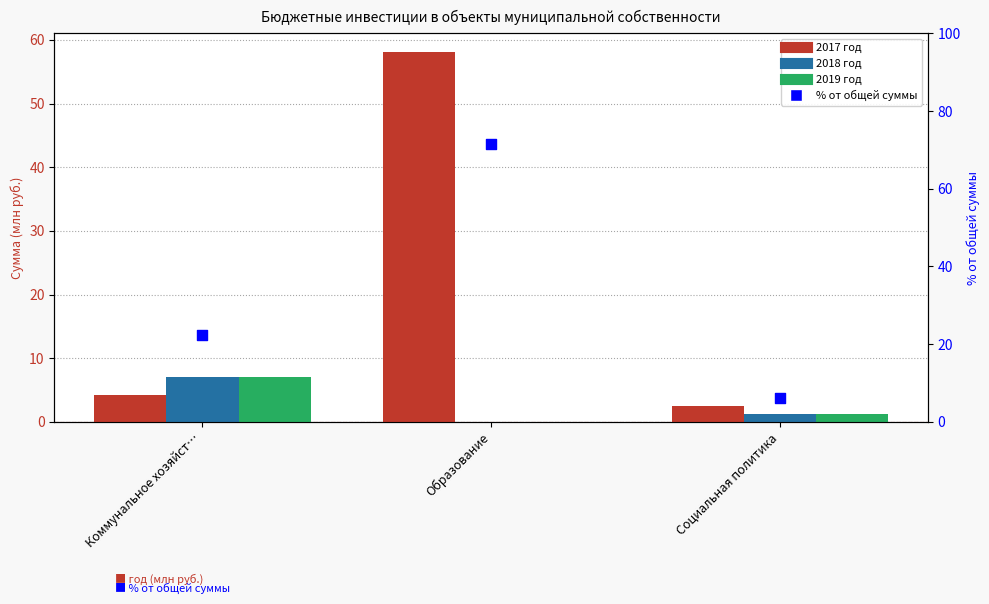

At how many categories does at least one series exceed 61?

1